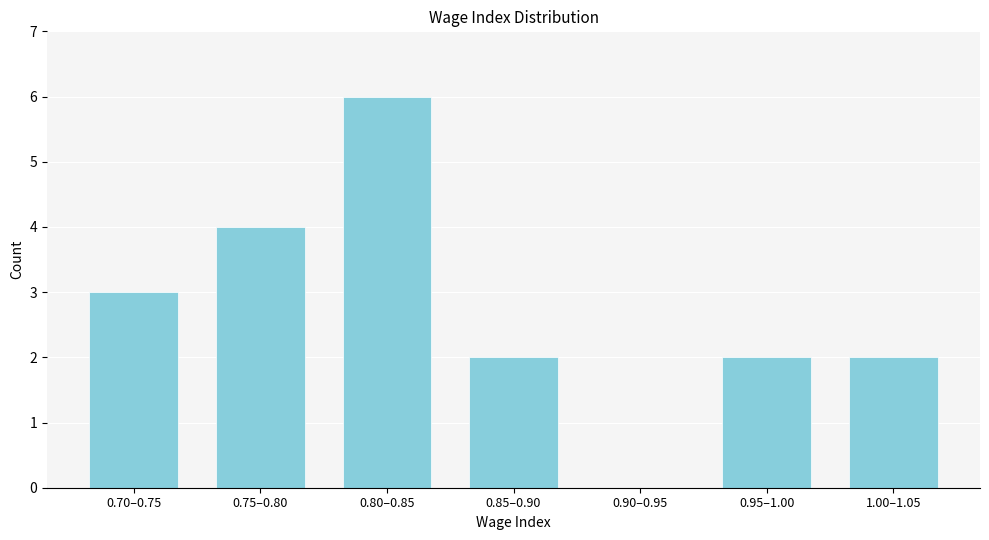

Reading right to left, list all the values displayed in this chart.

1.00–1.05=2	0.95–1.00=2	0.90–0.95=0	0.85–0.90=2	0.80–0.85=6	0.75–0.80=4	0.70–0.75=3